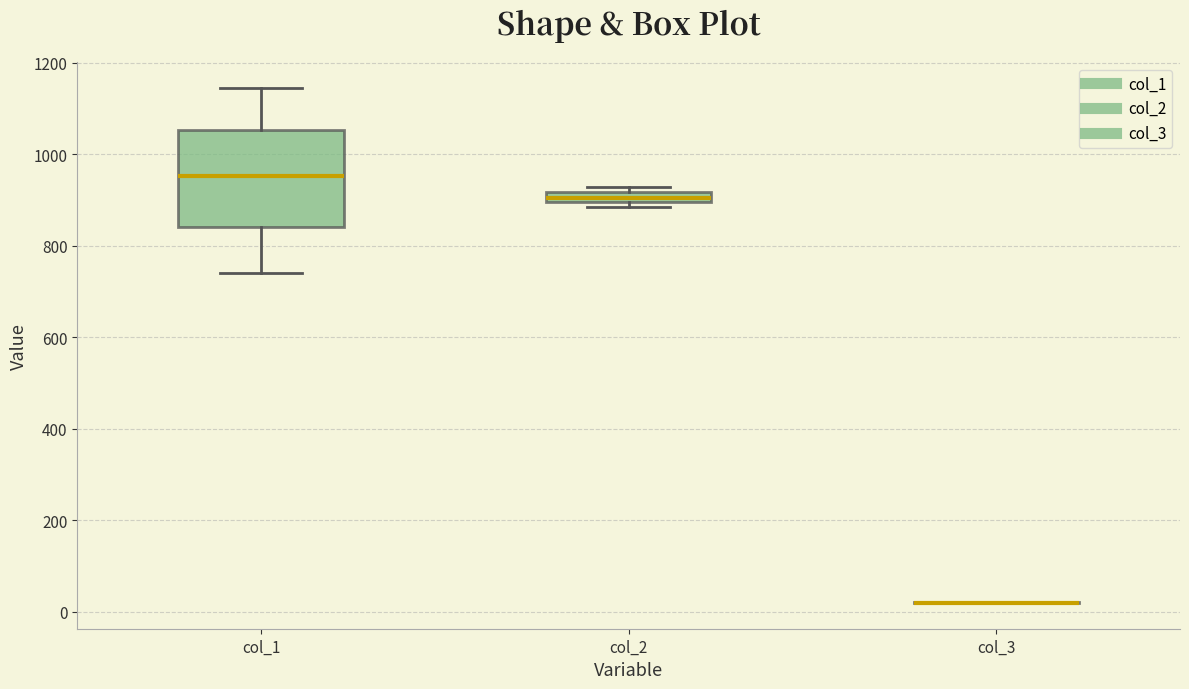

Which box is the tallest, from its lower edge to its upper edge?

col_1